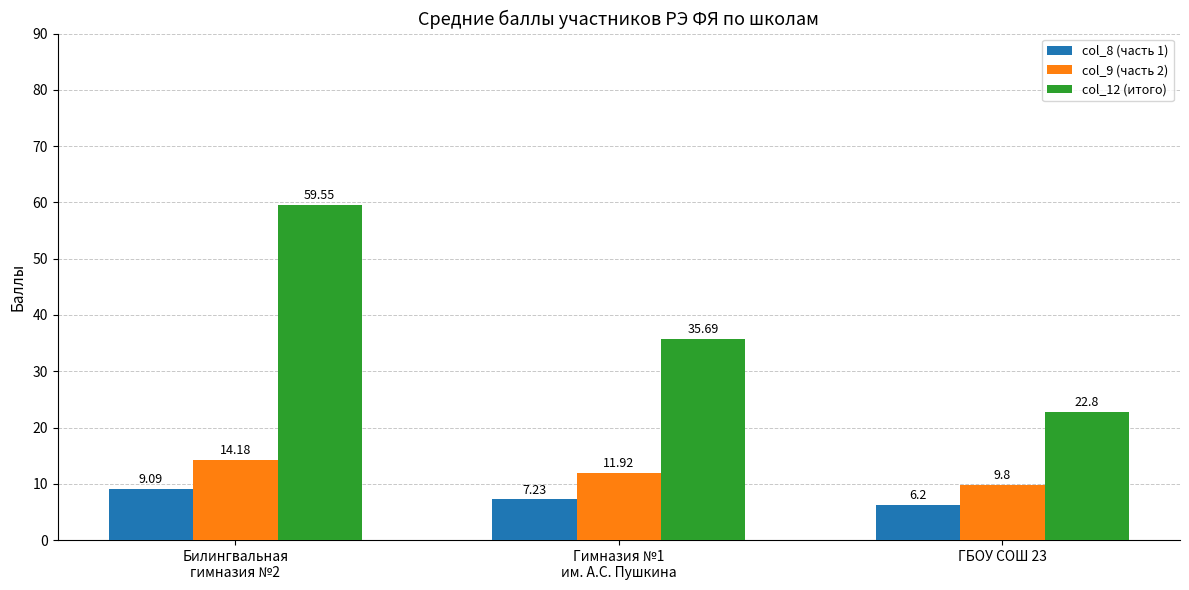

What position from the right is Гимназия №1
им. А.С. Пушкина?

2